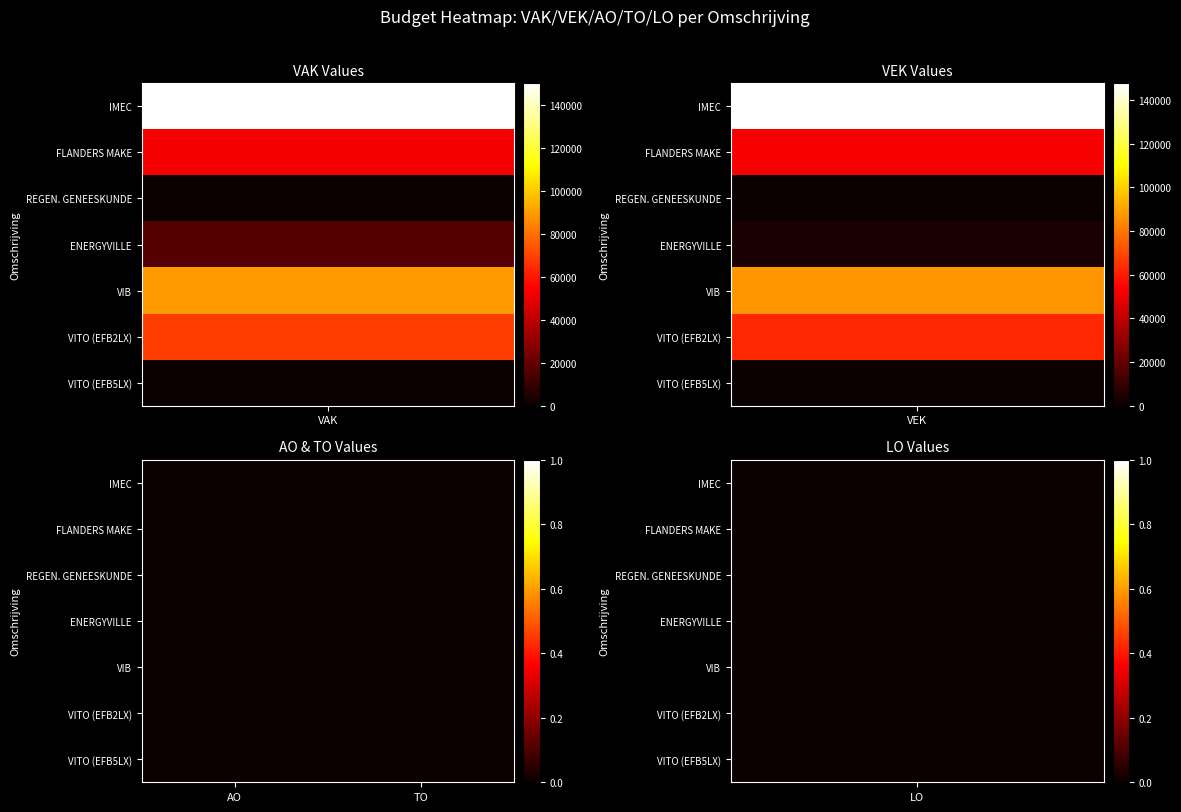

The STRATEGISCHE ONDERZOEKSCENTRUM IMEC series shows 149889 at VAK. True or false?

True